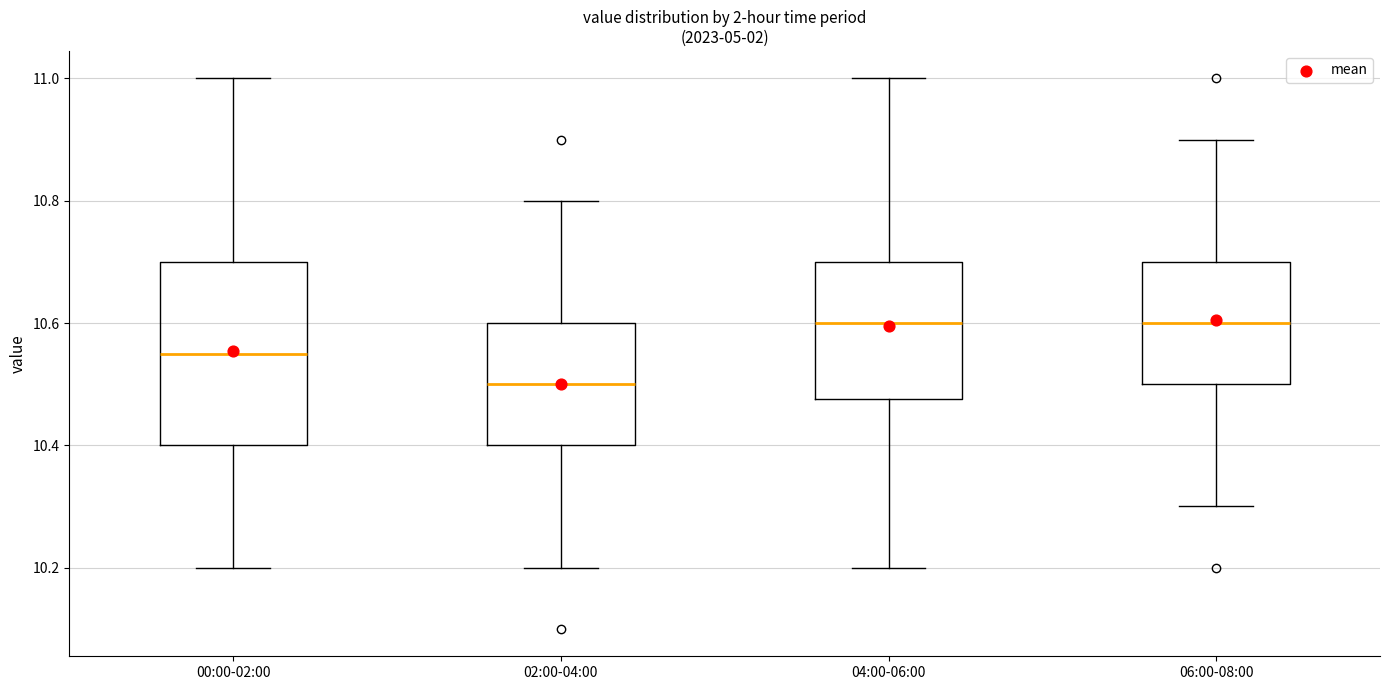

Where does the lower whisker of the box for 02:00-04:00 end on the y-axis? The values are not printed on the chart, so give them approximately, as read against the axis.

10.20